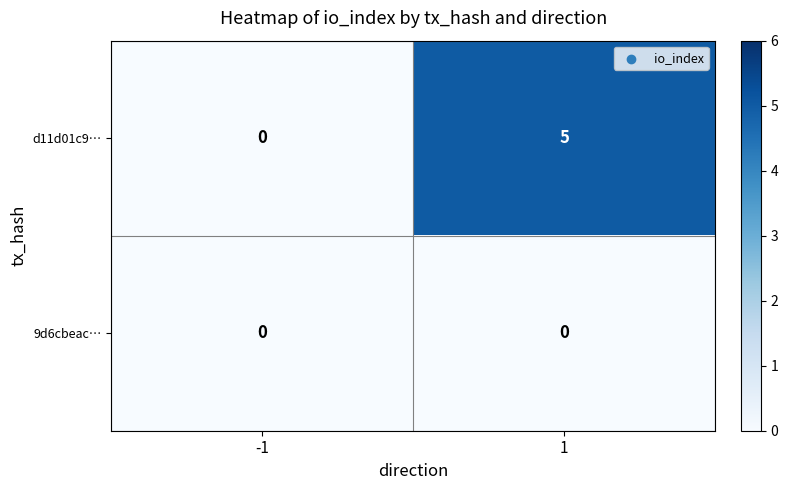

Which series has the widest spread of values?

d11d01c9…